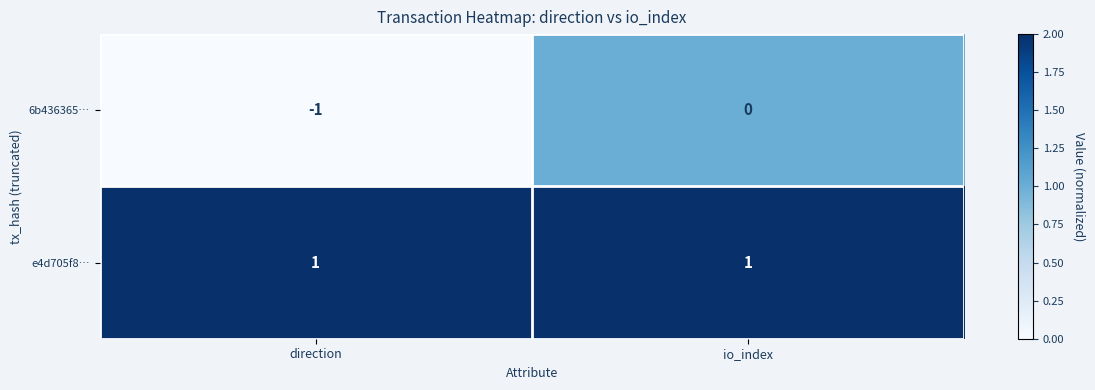

Which series has the largest range (max minus min)?

6b436365…